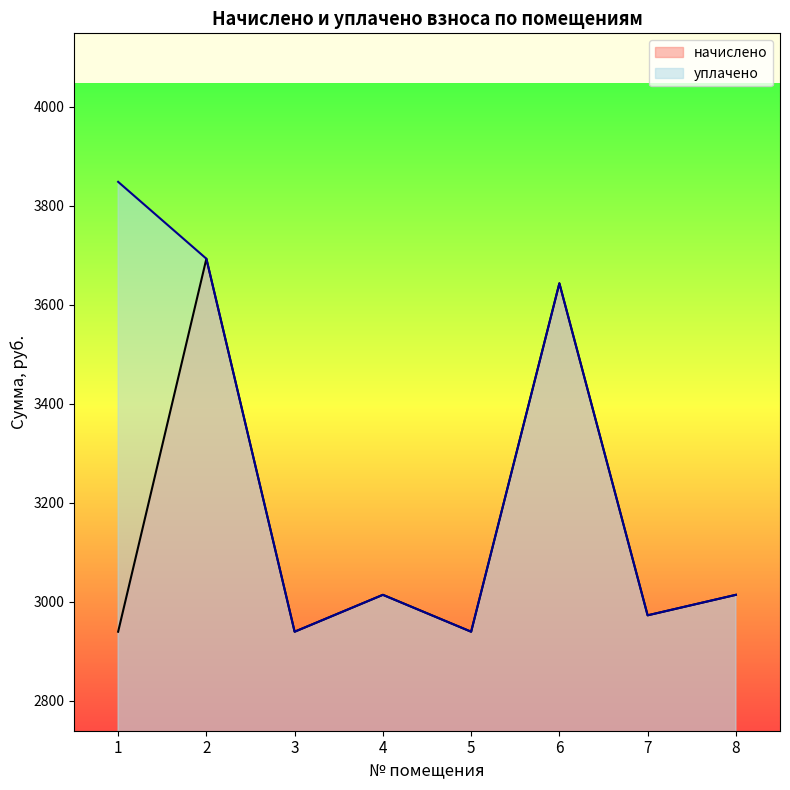

In начислено, how many points are higher than both neighbors (excluding endpoints)?

3